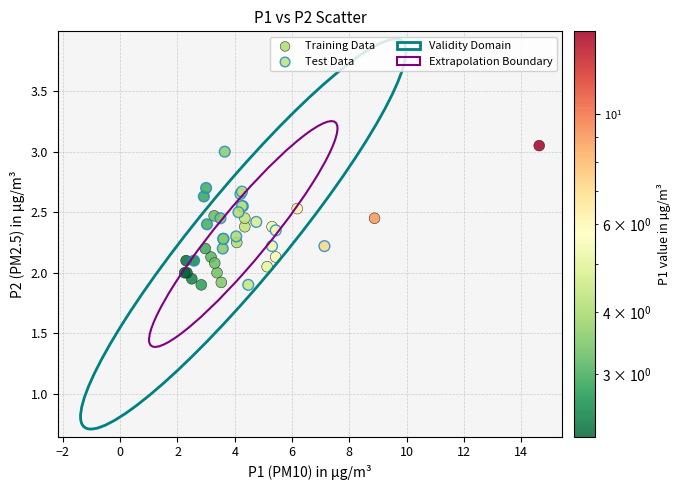

Which series has the widest spread of Y values?

Training Data